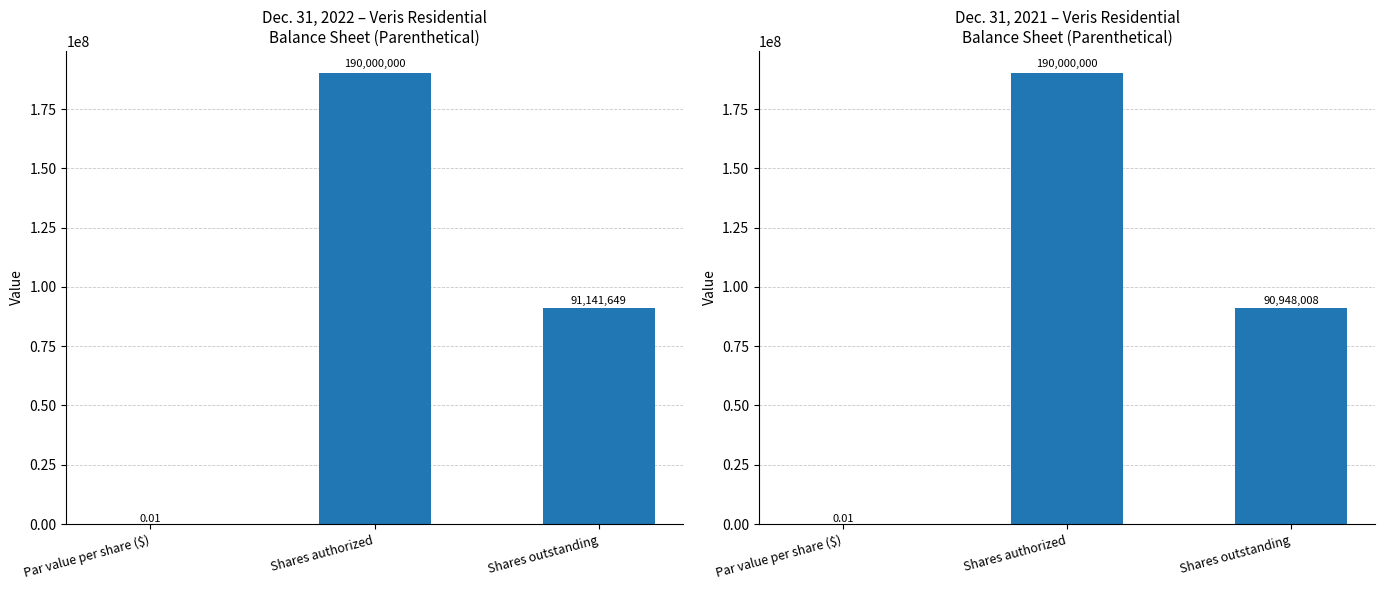

The value of Dec. 31, 2022 at Shares authorized is 321234270.7. True or false?

False